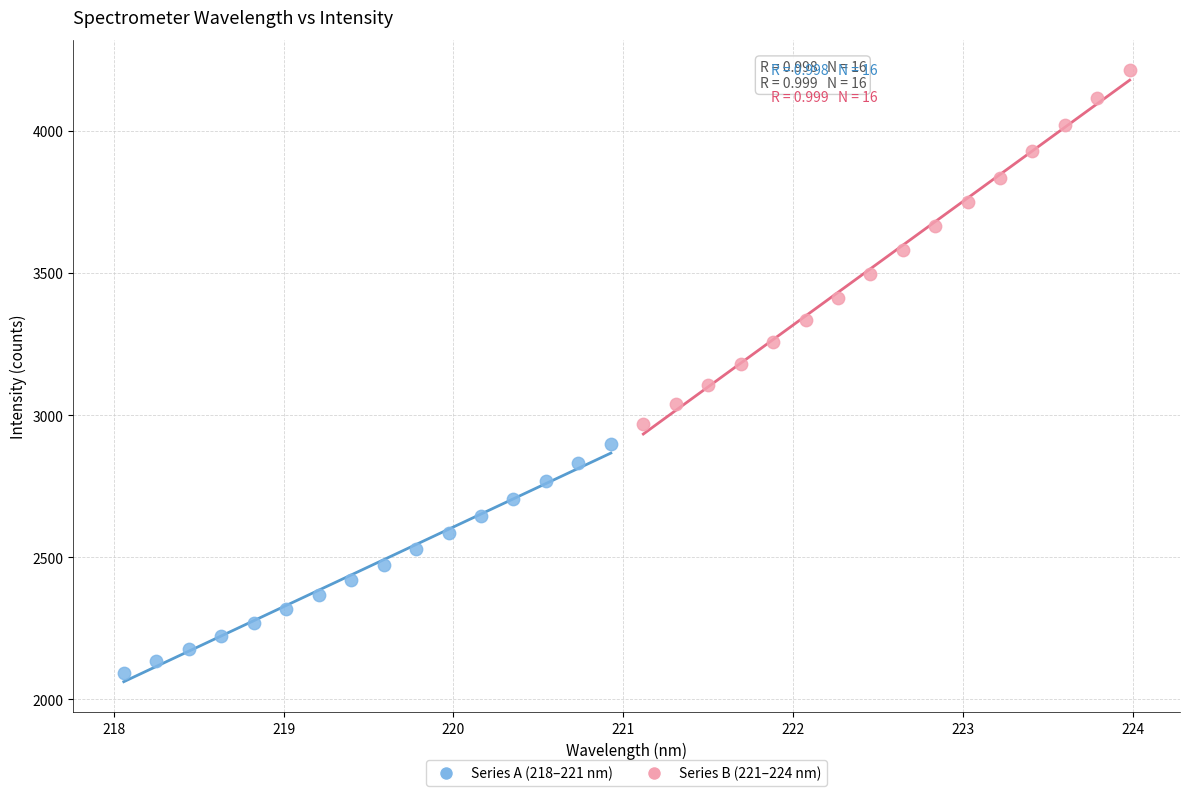

Which series contains the highest Y value?

Series B (221–224 nm)